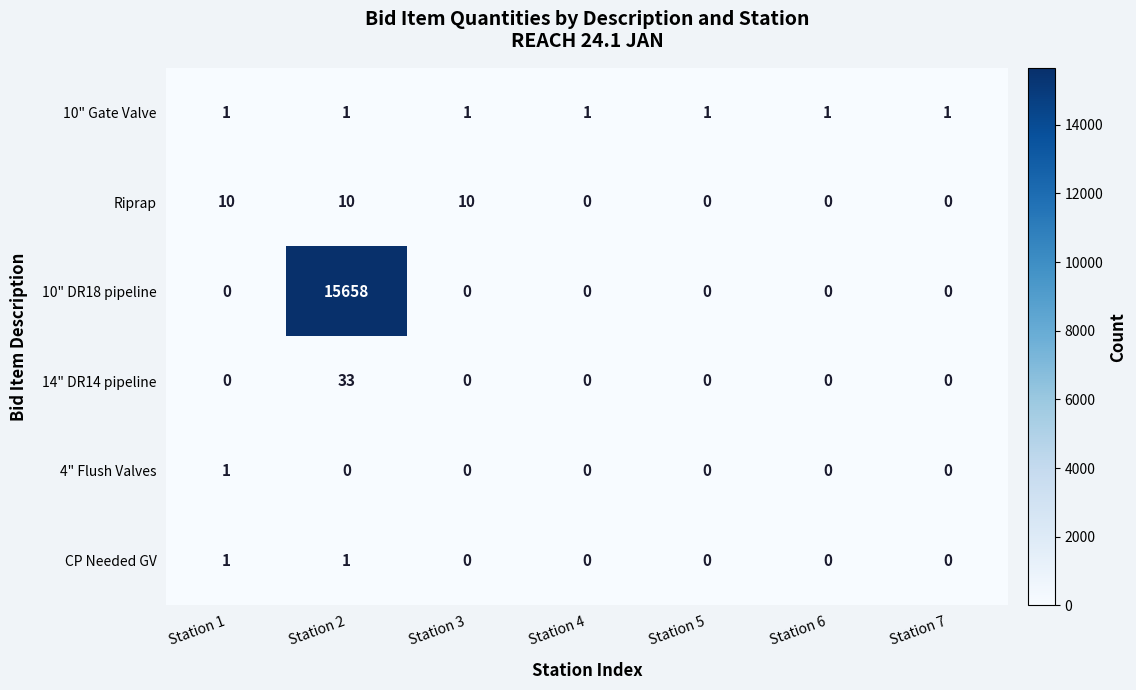

Which category has the highest value in the 4" Flush Valves series?

Station 1